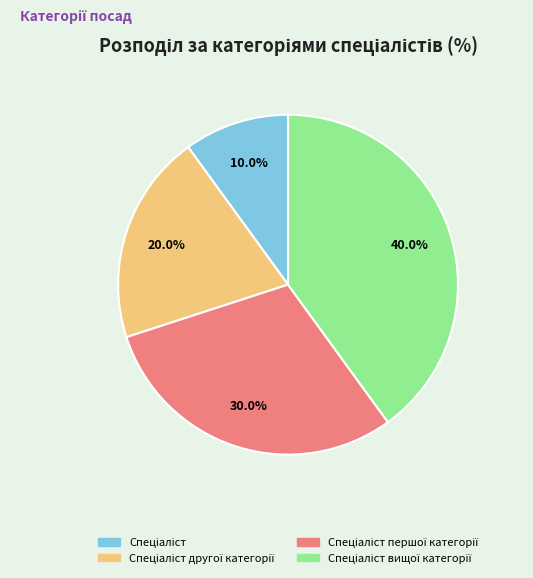

Is there any slice that represents more than half of the pie?

No